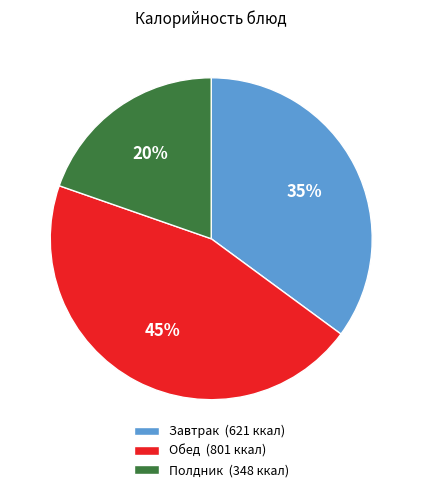

Which category has the smallest portion of the pie?

Полдник (348 ккал)